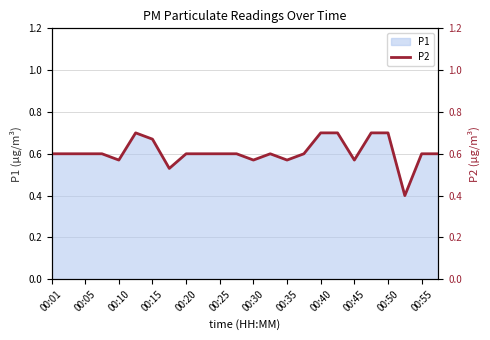

Is it true that P1 equals 0.7 at 00:50?

True